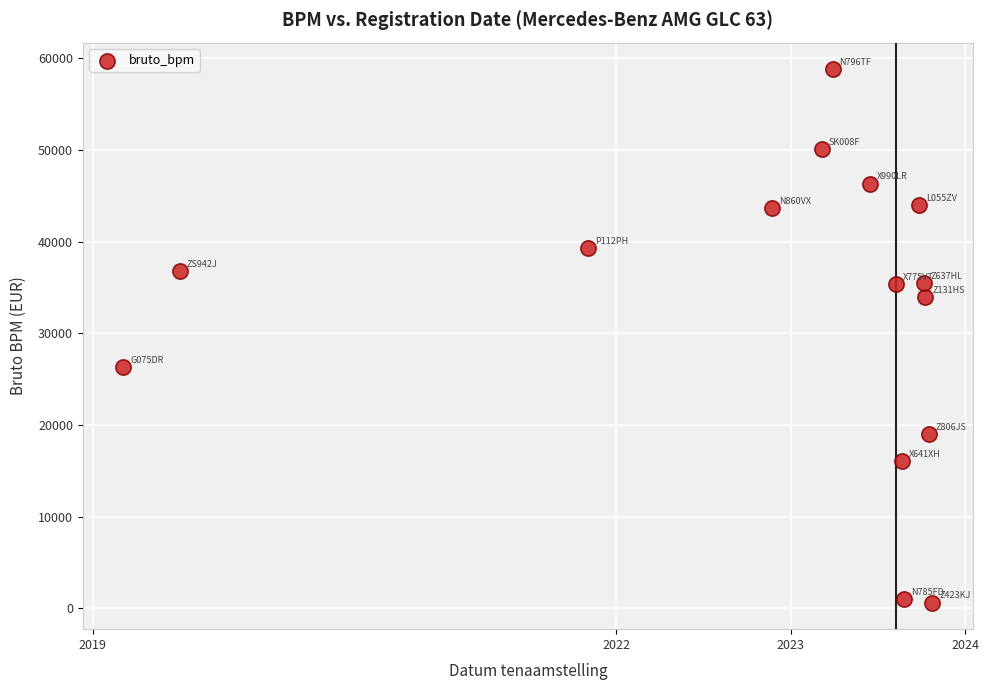

What Y value in the scatter plot is closest to 29728?

26357